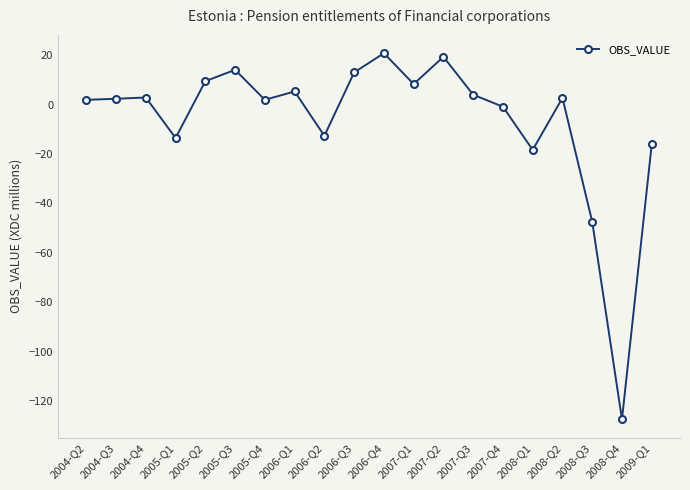

At which label is the value closest to -53?

2008-Q3